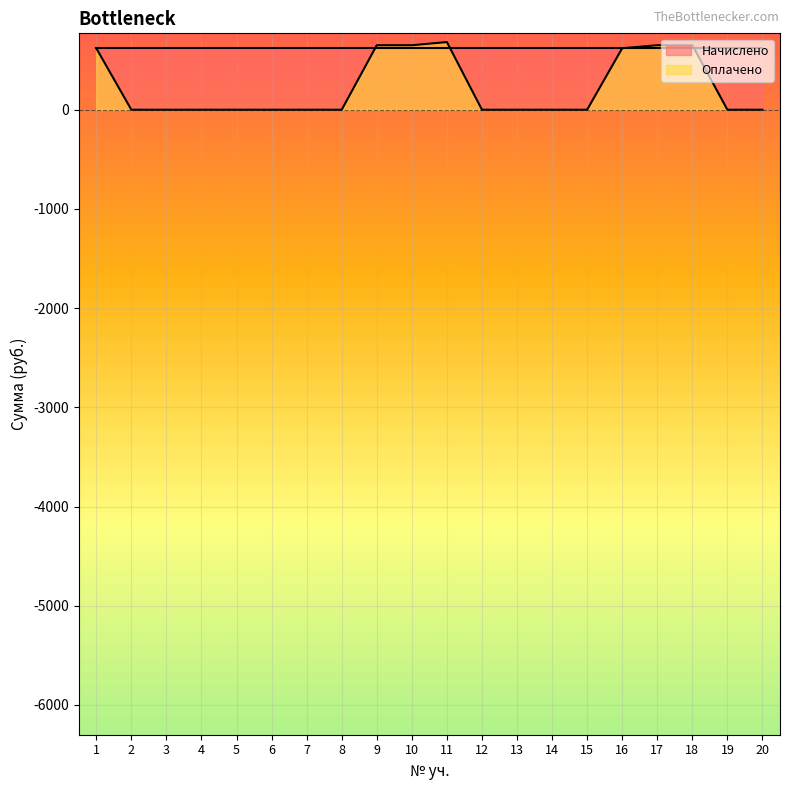

How many categories are shown in the chart?

20